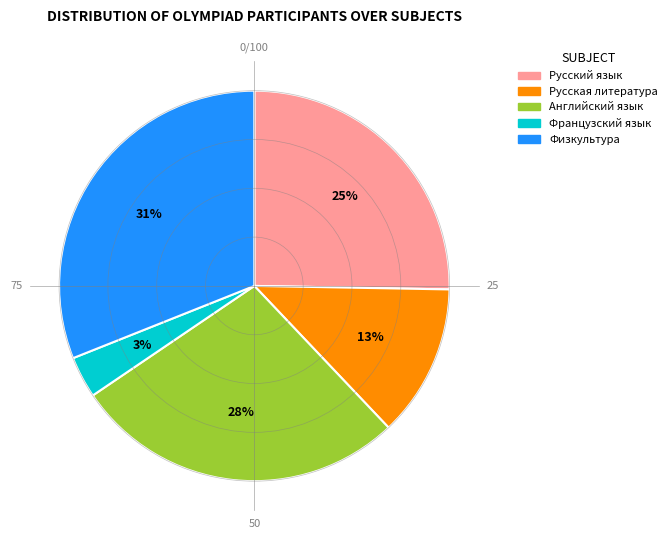

Which slice is the largest?

Физкультура